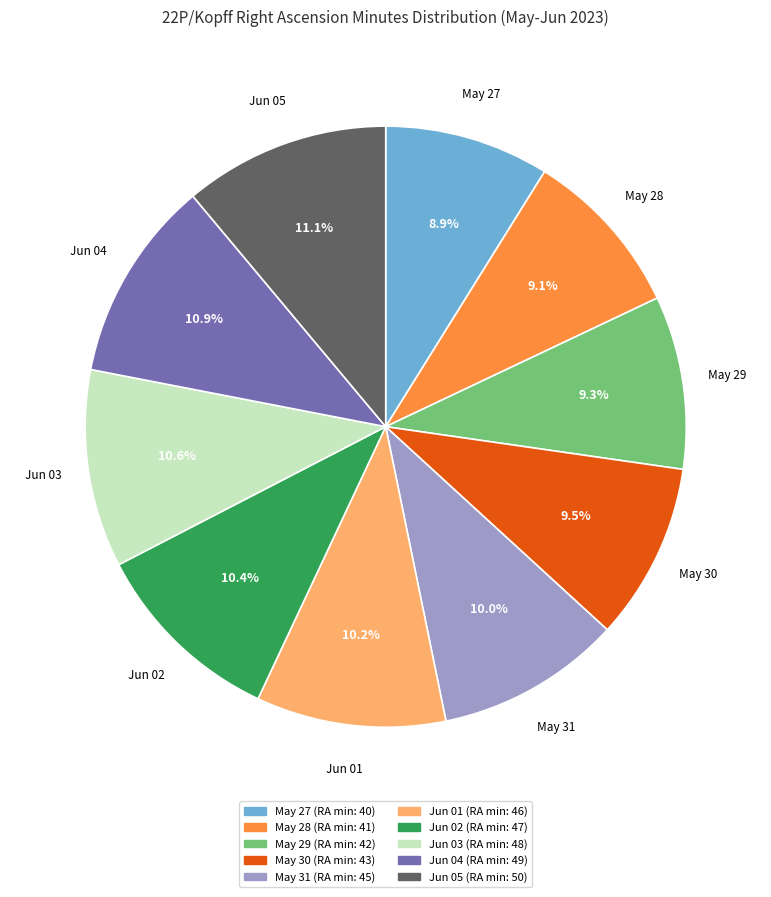

True or false: Jun 01 accounts for 10% of the total.

True